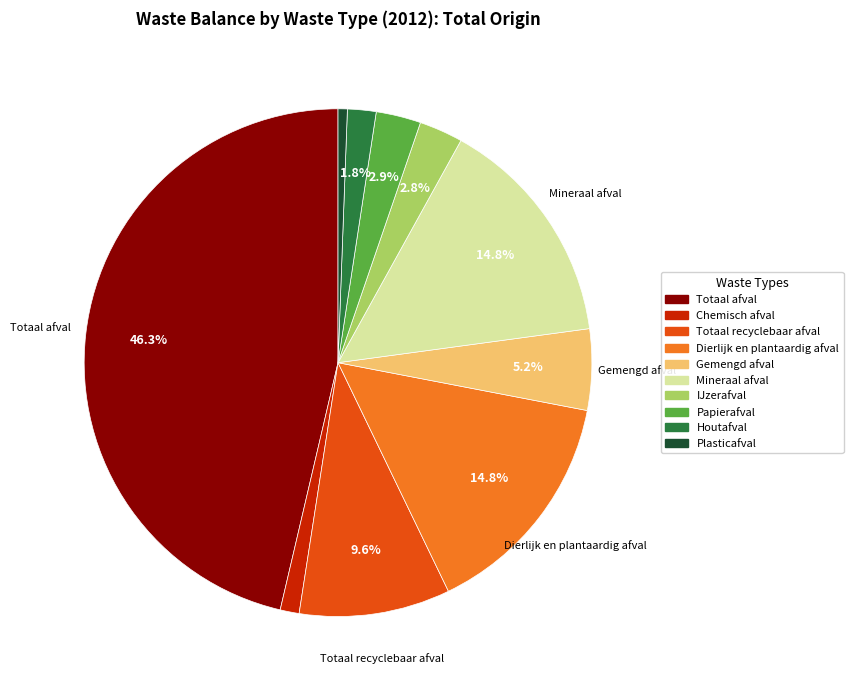

Which has a higher value, Totaal recyclebaar afval or Mineraal afval?

Mineraal afval